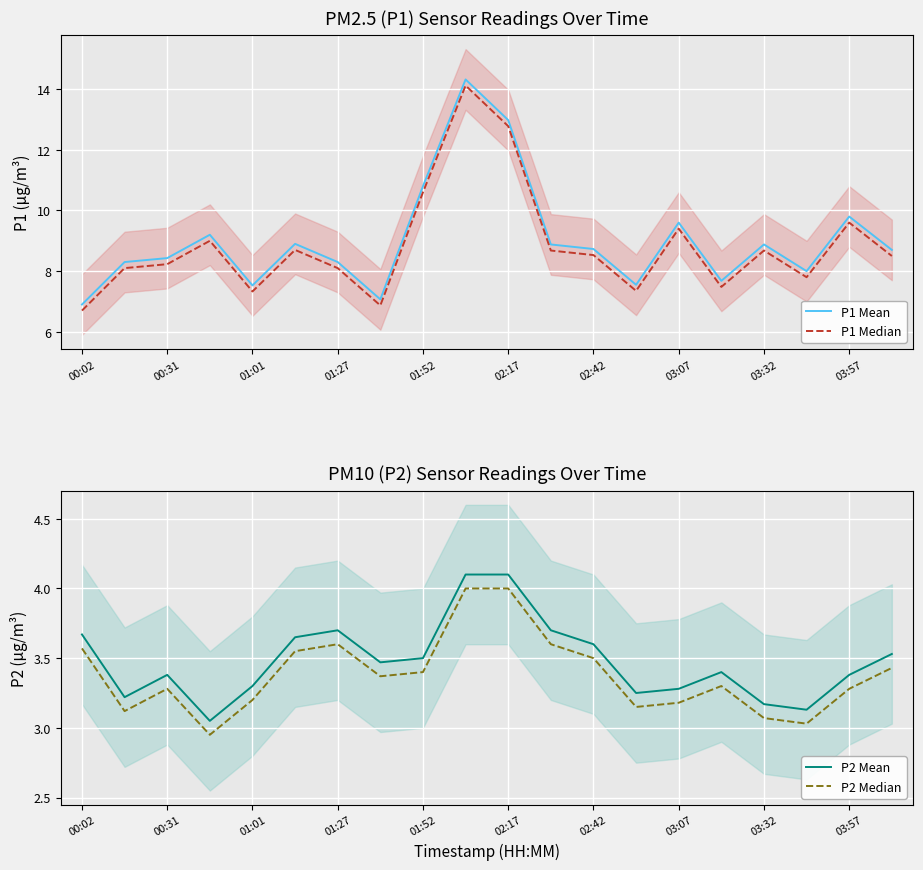

What are all the series names shown in the legend?

P1 Mean, P1 Median, P2 Mean, P2 Median